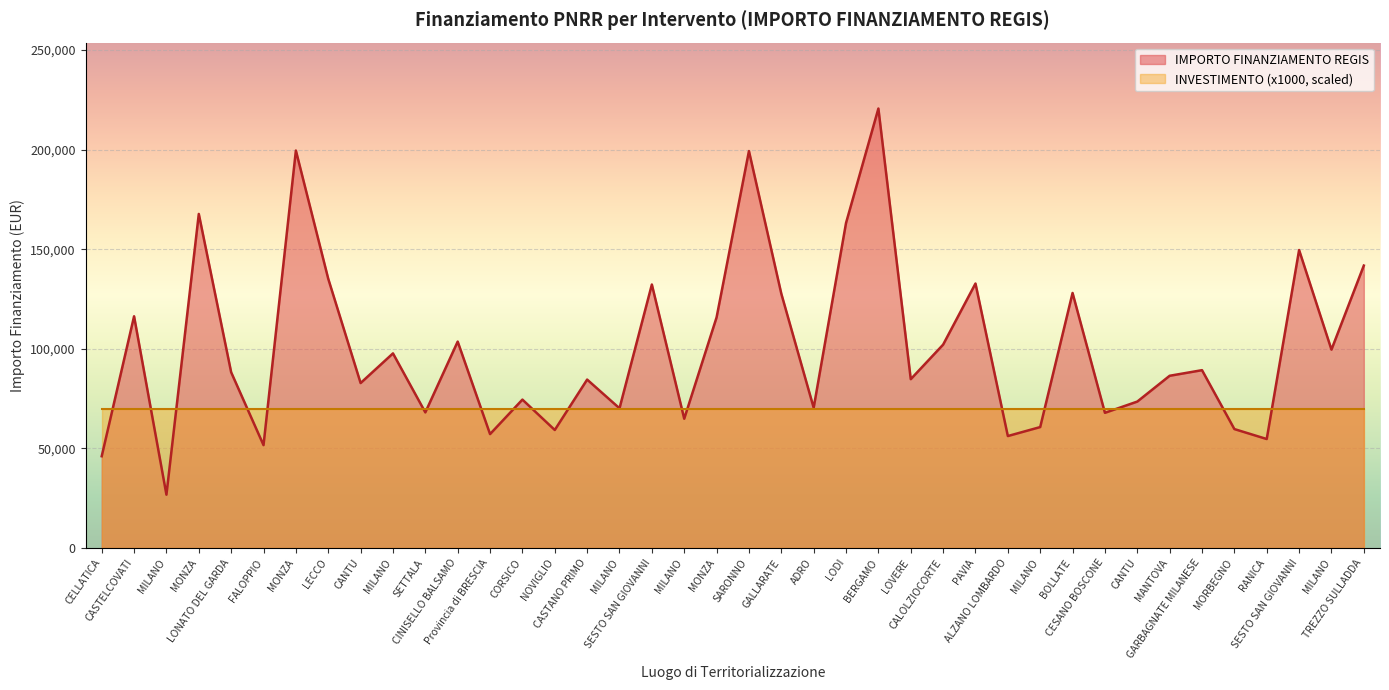

Reading right to left, what are all the values shown in this chart?

141794.5	99582.8	149604.4	54682.1	59681.5	89266.3	86448.2	73496.1	67843.7	128032.6	60687.8	56181.6	132781.0	102092.5	84744.5	220663.0	163198.8	70397.4	127674.8	199303.9	115789.8	64886.6	132279.7	70120.9	84538.8	59229.0	74486.0	57160.7	103619.9	68057.8	97694.9	82798.6	135157.2	199567.7	51620.1	88213.8	167724.8	26730.0	116324.6	46044.5